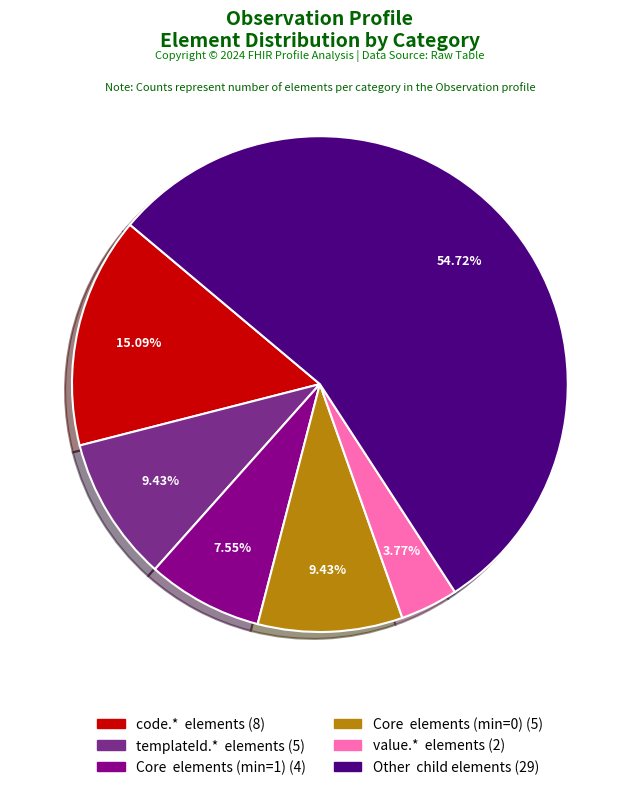

To the nearest percent, what is the average slice percentage?

17%